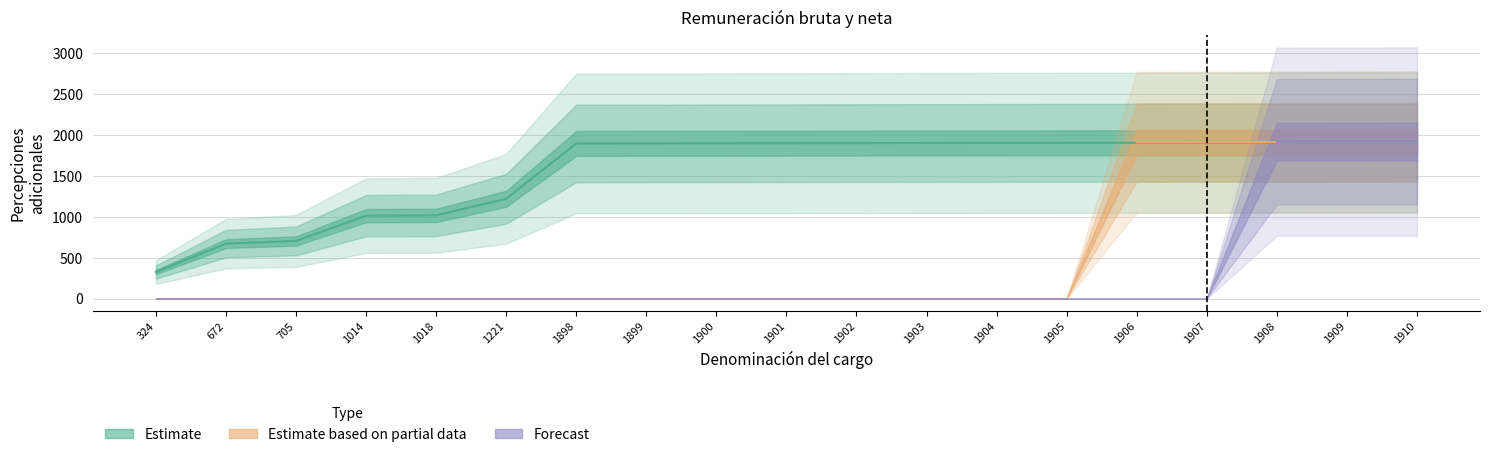

At 1900, list the series in order from smallest to largest.

Estimate based on partial data, Forecast, Estimate